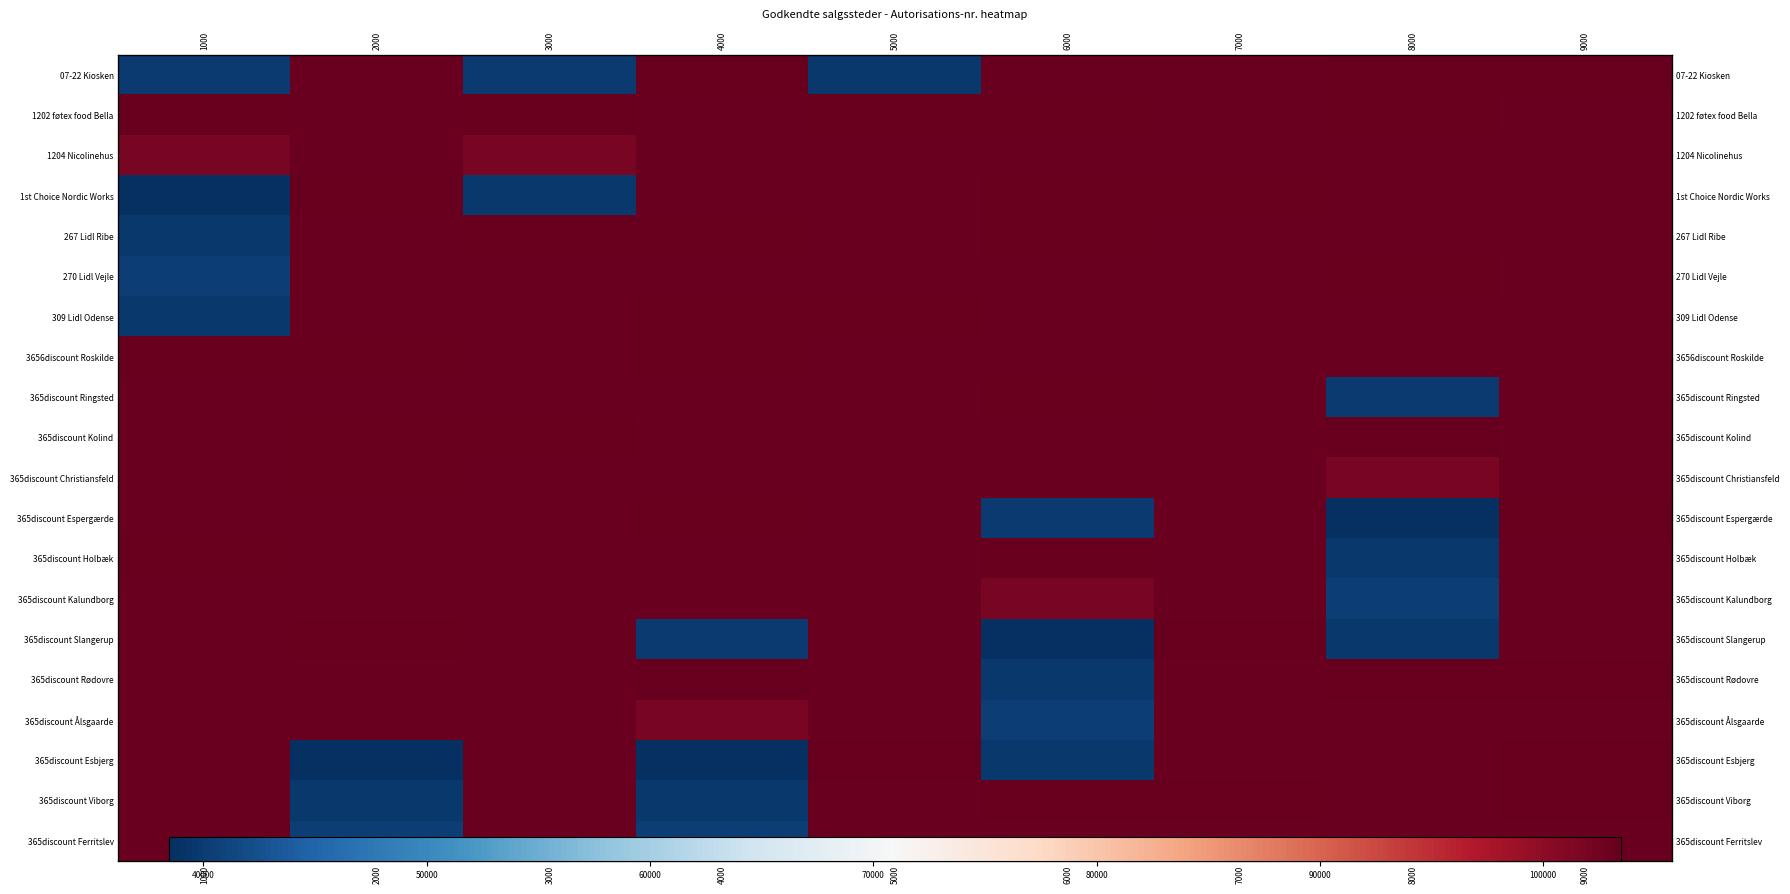

What is the smallest value displayed?

38478